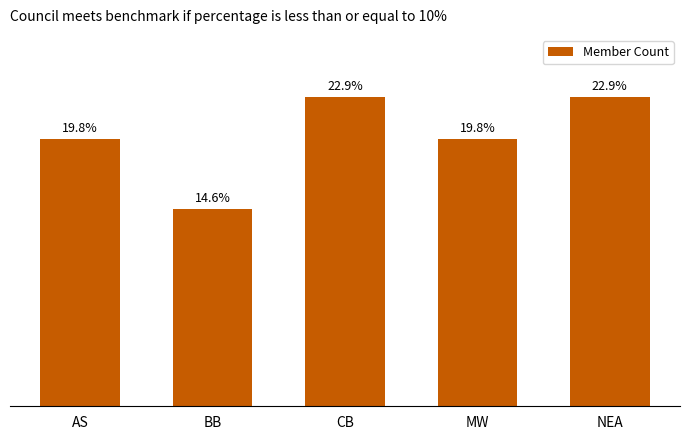

What is the label of the 2nd bar from the left?

BB